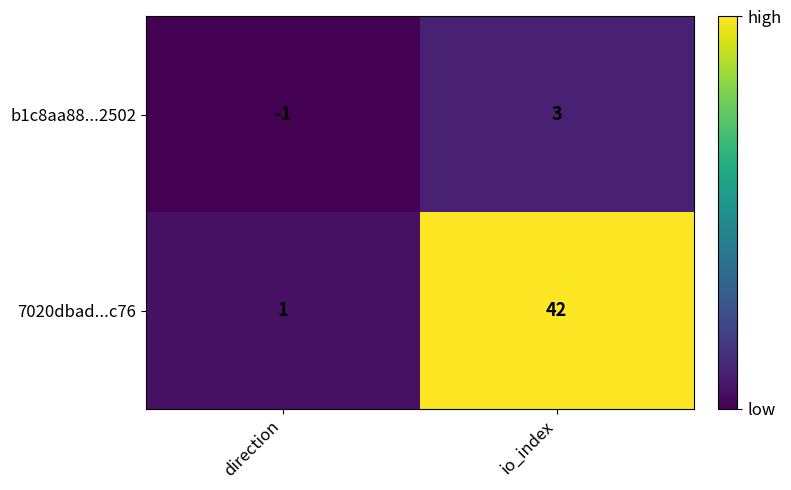

At which category is the sum across all series the highest?

io_index